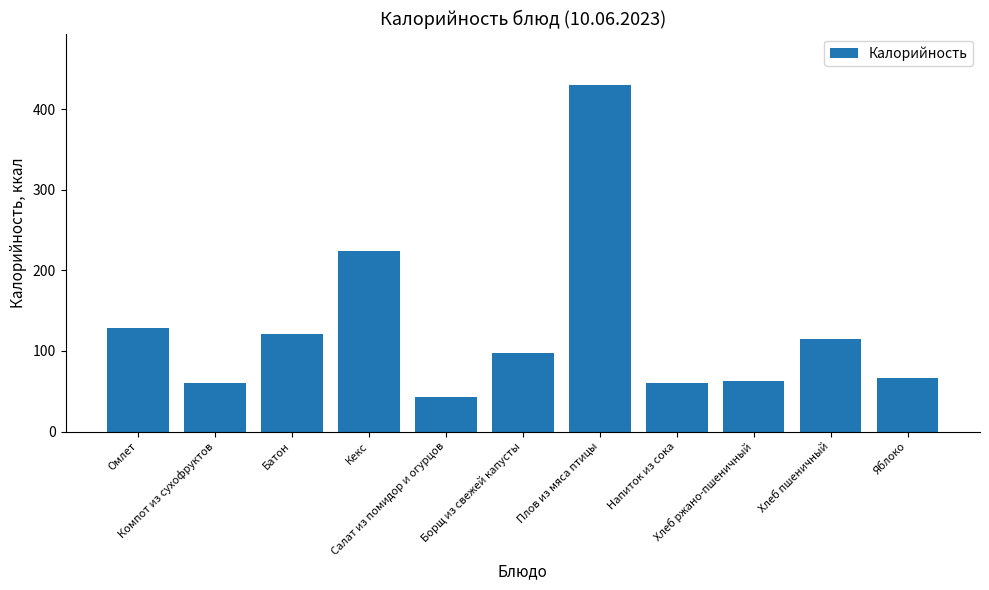

What is the maximum value shown in the chart?

429.3